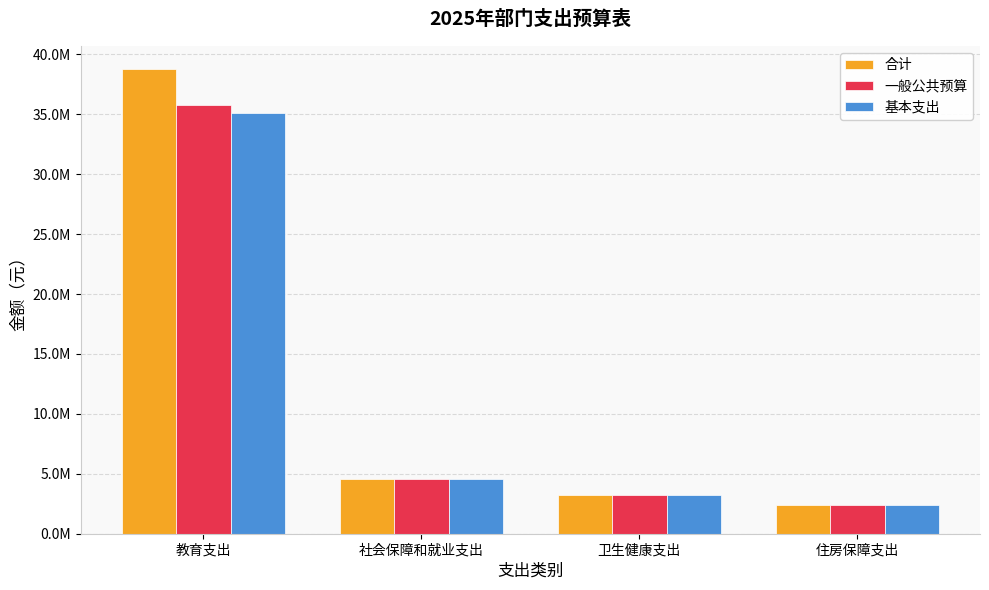

What are all the series names shown in the legend?

合计, 一般公共预算, 基本支出